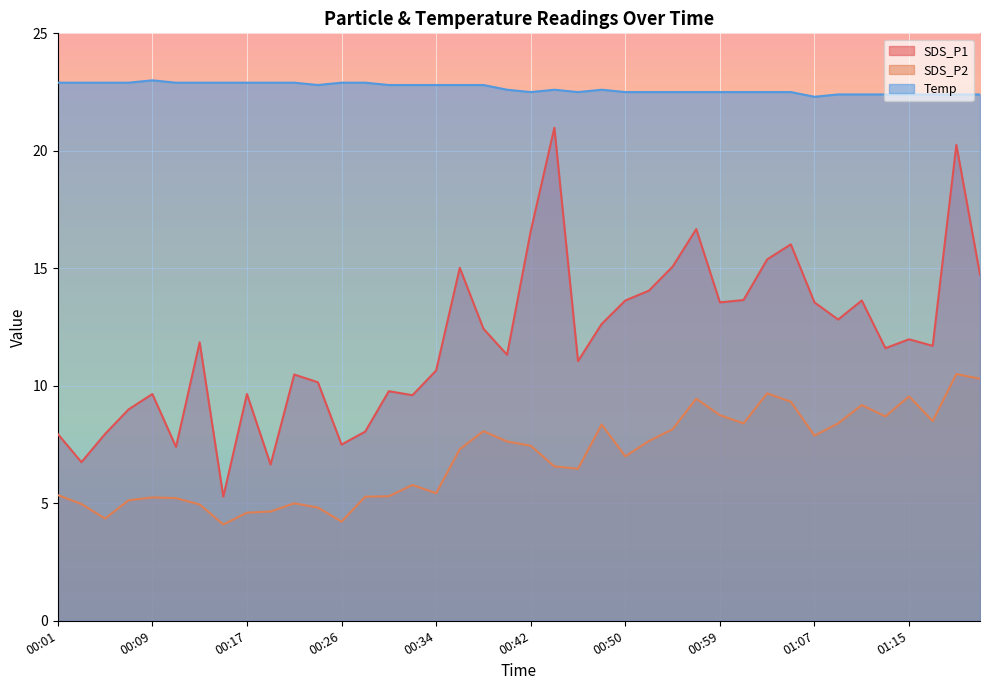

Count the number of categories in the chart.

40